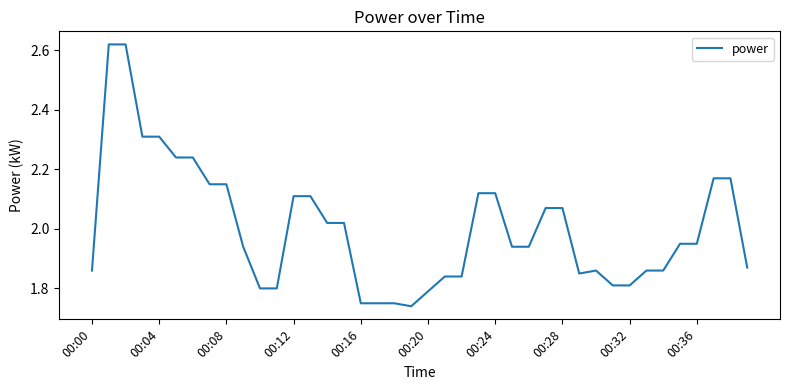

What is the difference between the maximum and minimum values?

0.9